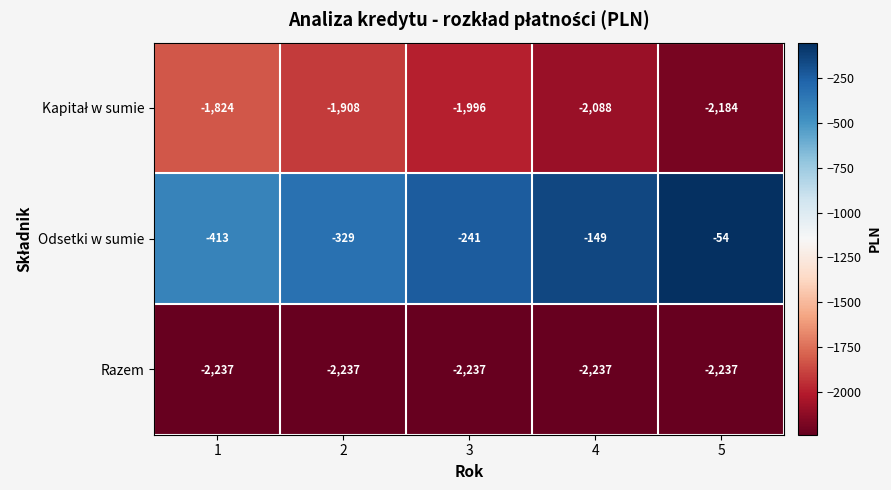

What is the difference between the highest and lowest values at 1?

1824